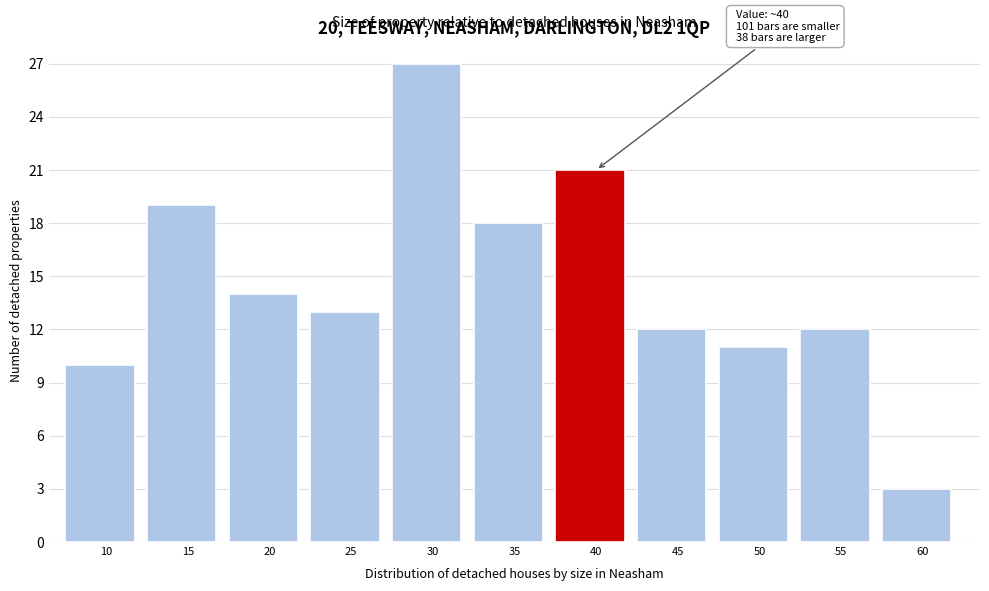

Reading left to right, extract all data points from this chart.

10	19	14	13	27	18	21	12	11	12	3